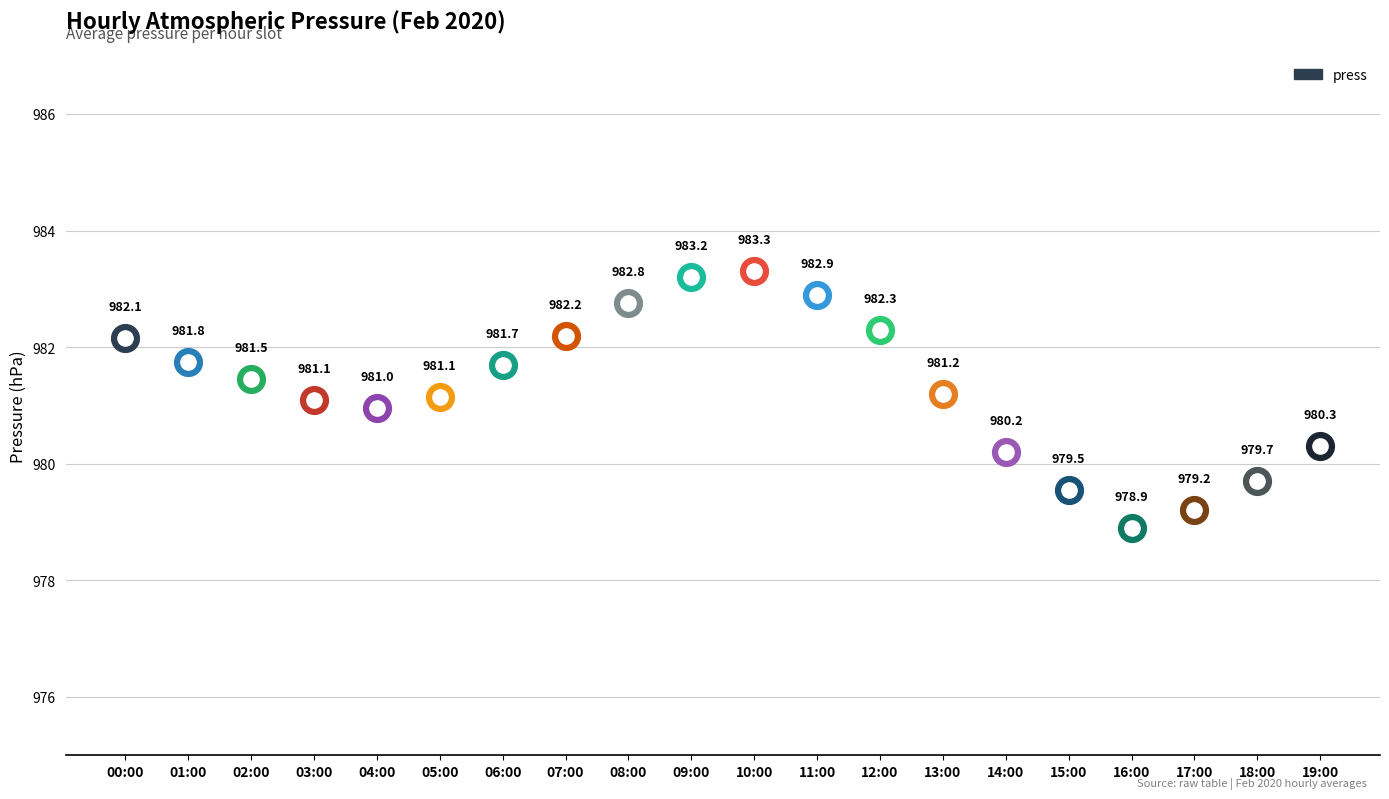

Approximately how many times larger is the value at 14:00 compared to 12:00?

1.0